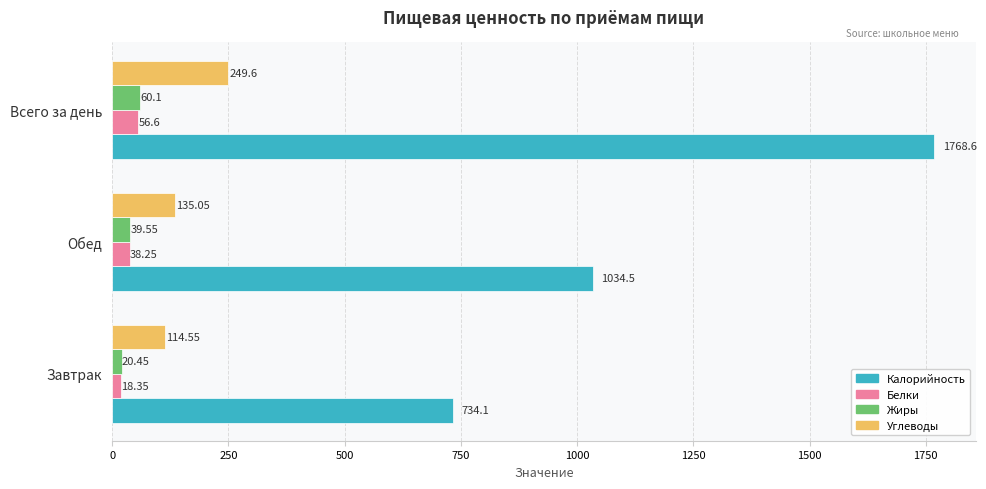

Is the value of Углеводы at Обед greater than the value of Белки at Обед?

Yes